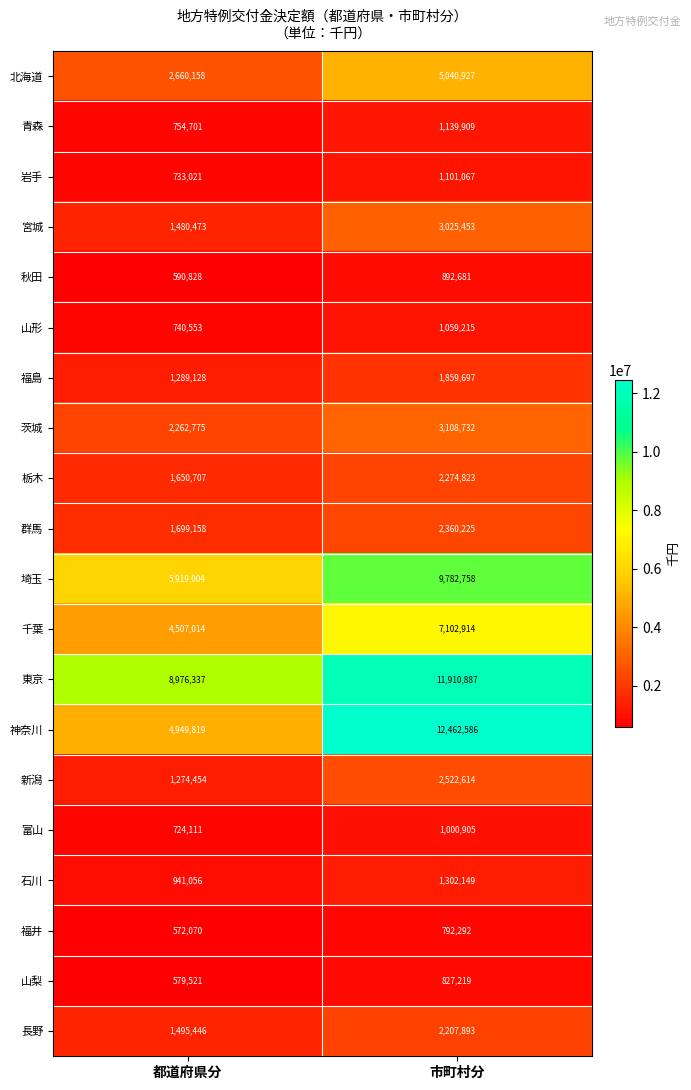

What is the sum of all 石川 values?

2243205